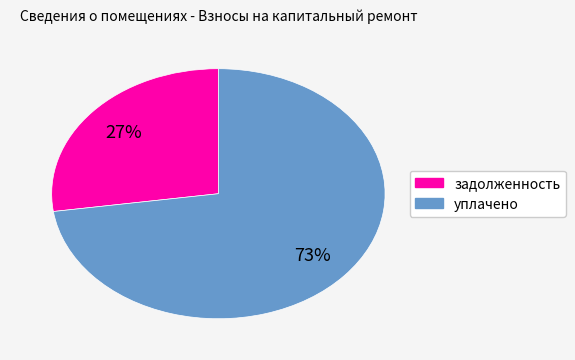

To the nearest percent, what is the average slice percentage?

50%